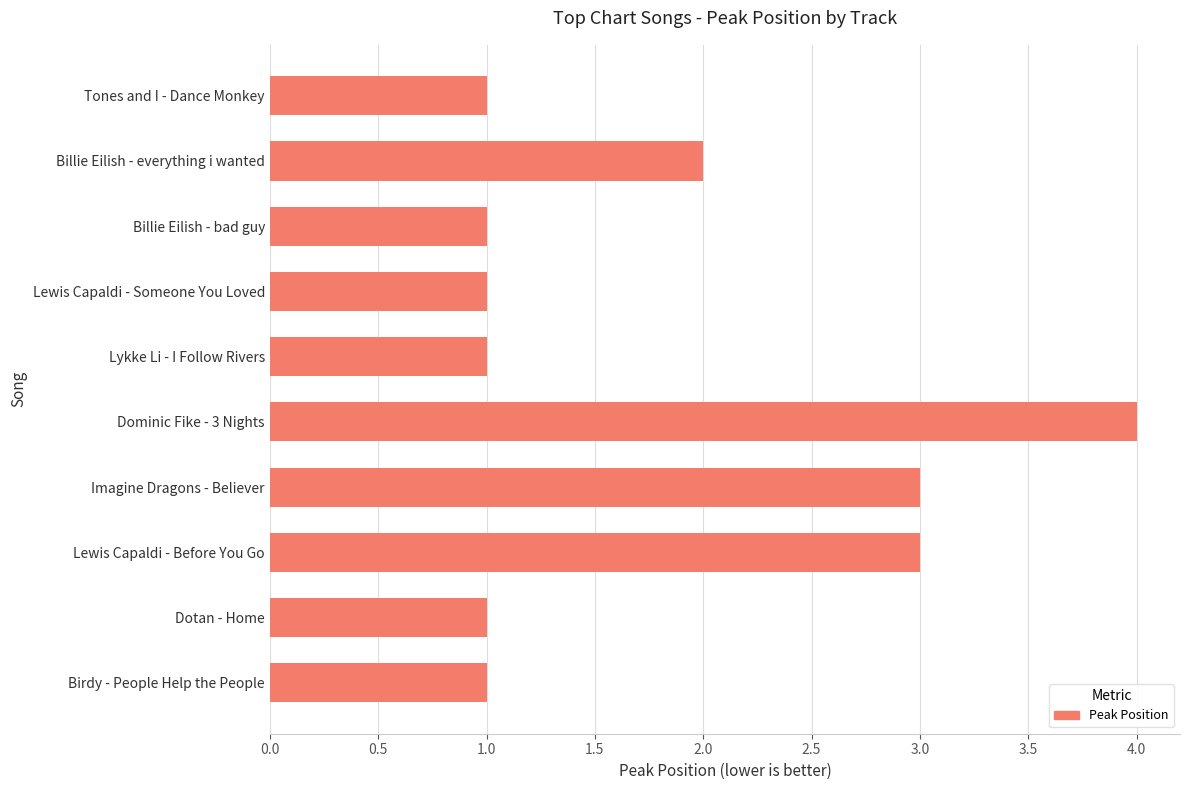

The value at Dominic Fike - 3 Nights is 4. True or false?

True